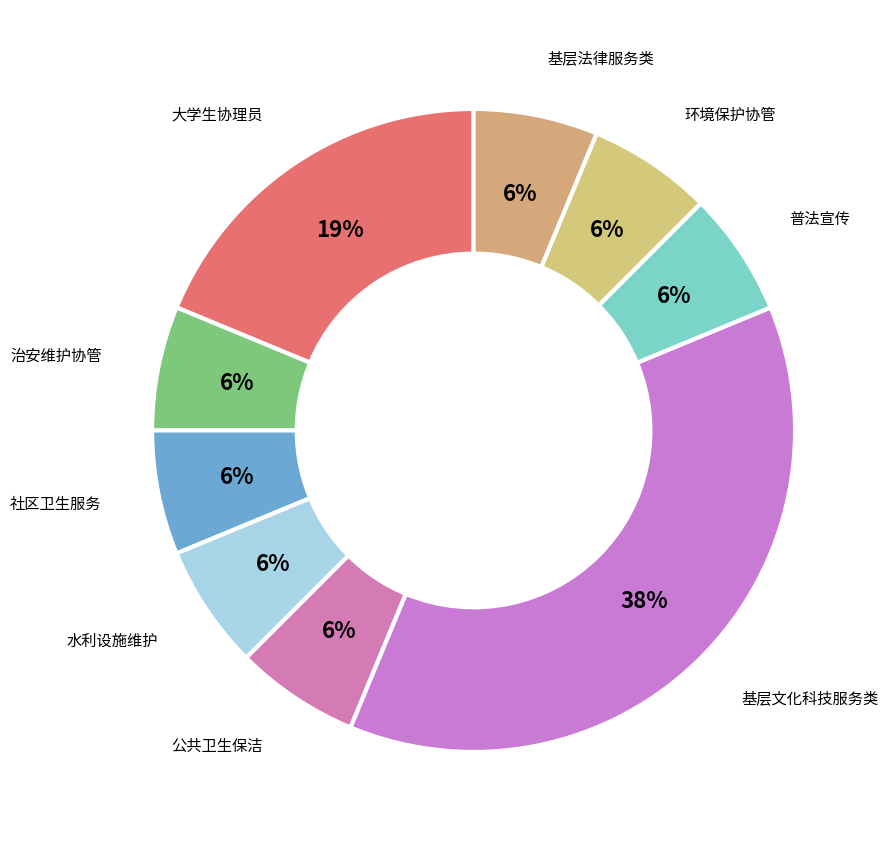

What is the ratio of the value at 水利设施维护 to the value at 公共卫生保洁?

1.0